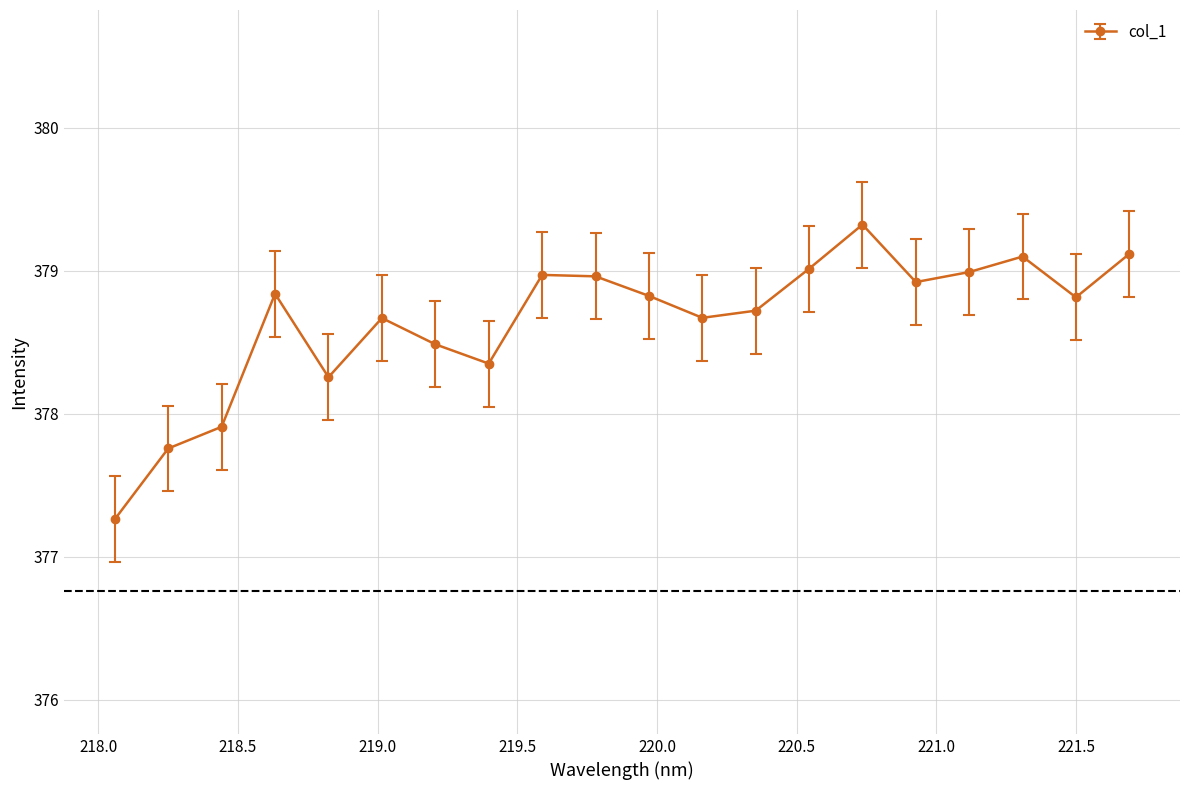

Does the chart have visible grid lines?

Yes